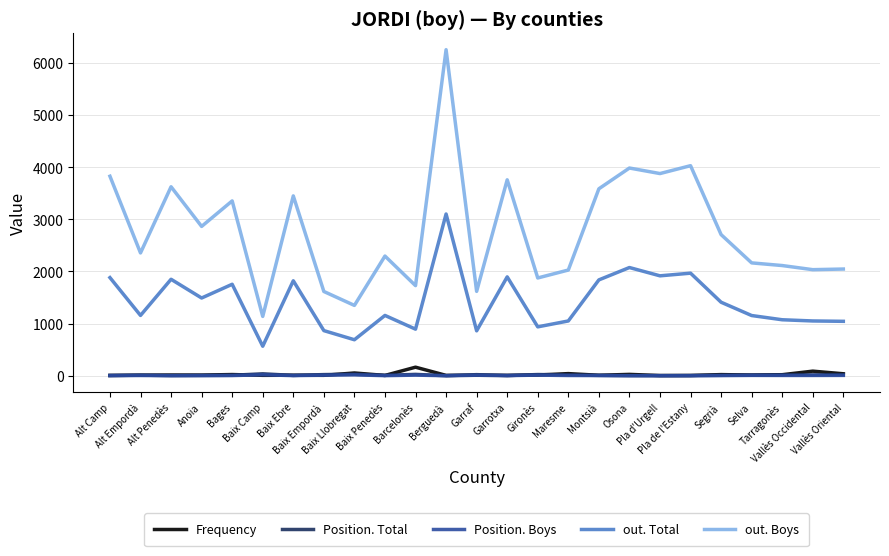

Which series has the largest total across all categories?

out. Boys